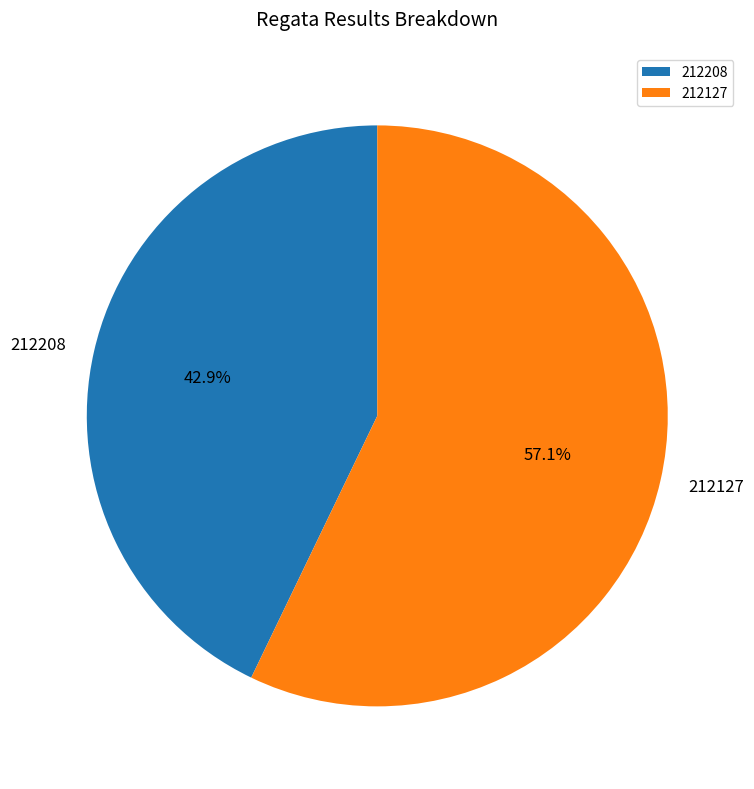

To the nearest percent, what is the difference between the largest and smallest slice percentages?

14%